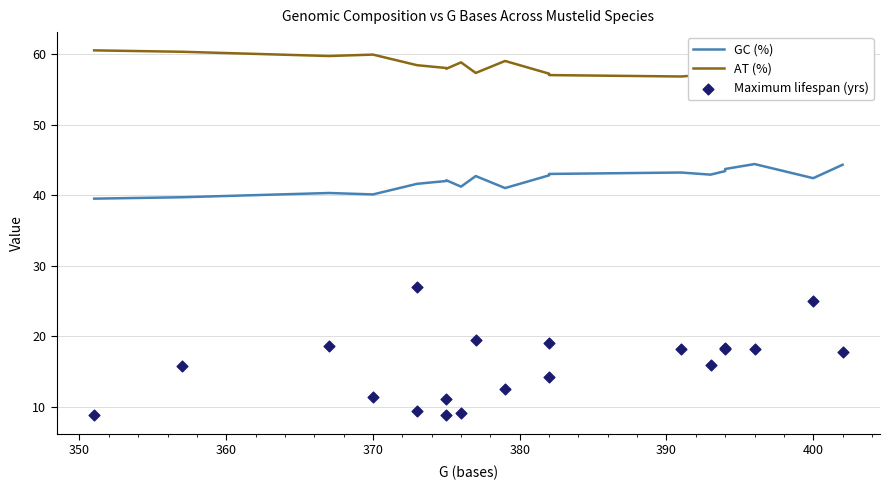

Which series reaches the minimum Y coordinate?

Maximum lifespan (yrs)